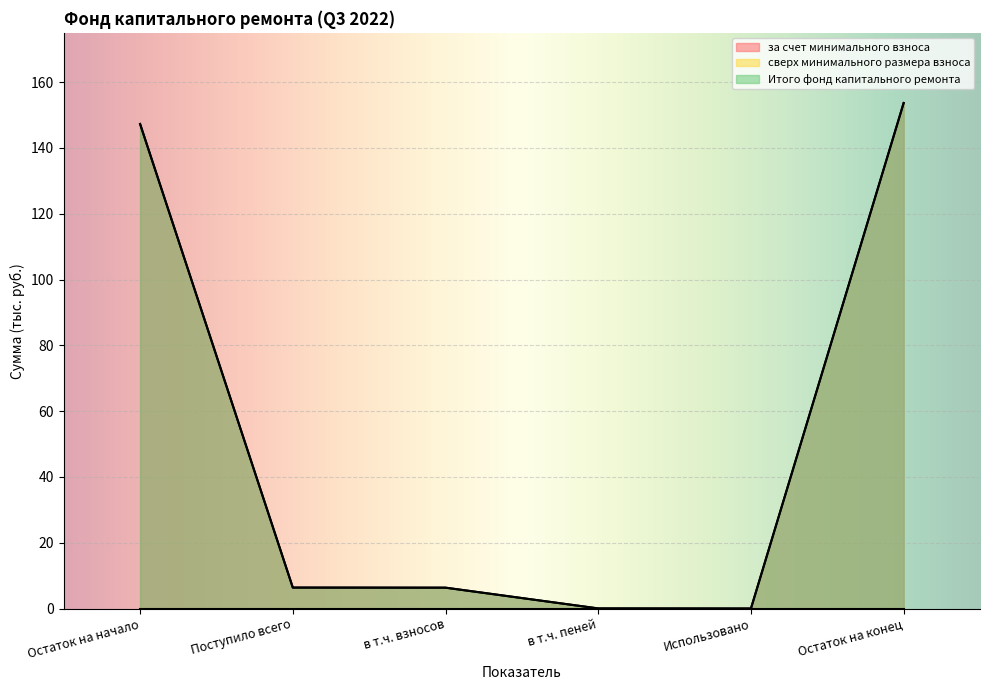

What is the label of the 1st point from the left?

Остаток на начало